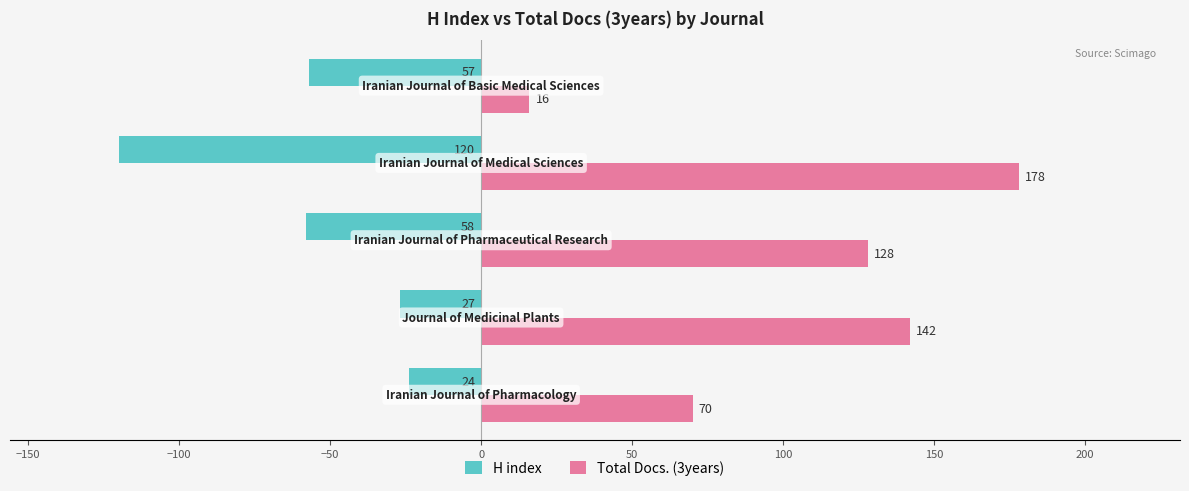

What is the minimum value for H index?

-120